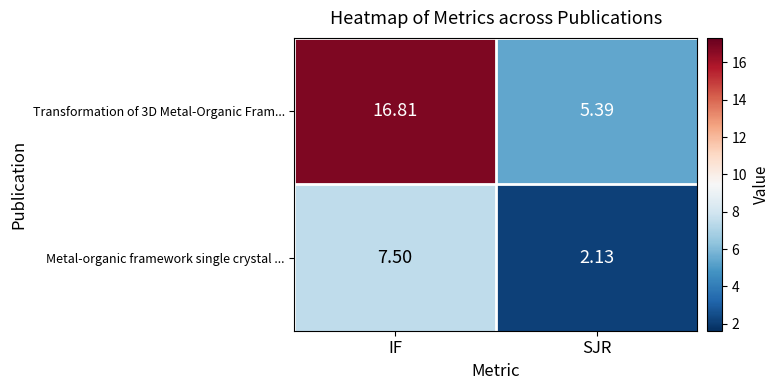

Rank the categories by Metal-organic framework single crystal ... value from highest to lowest.

IF, SJR